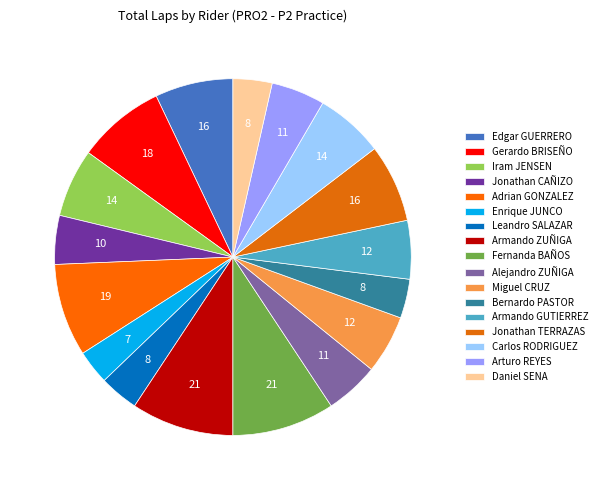

To the nearest percent, what percentage of the pie is Bernardo PASTOR?

4%